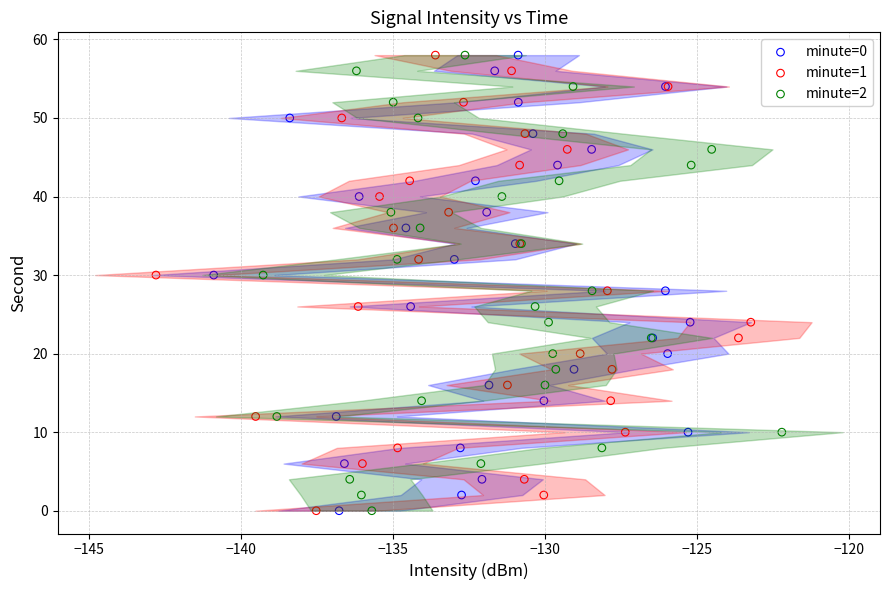

What are all the series names shown in the legend?

minute=0, minute=1, minute=2